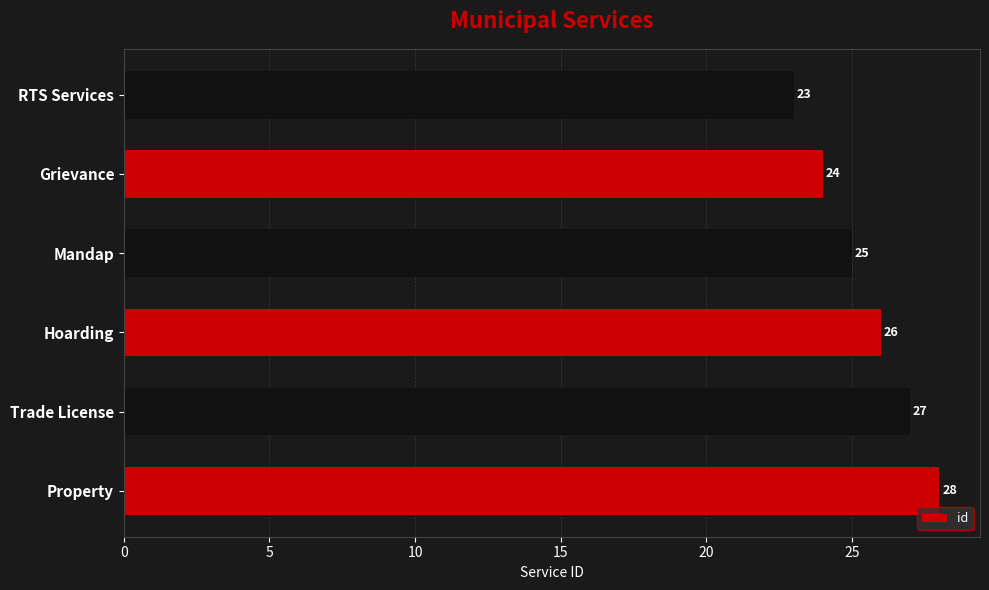

True or false: the data shows 14 at Trade License.

False